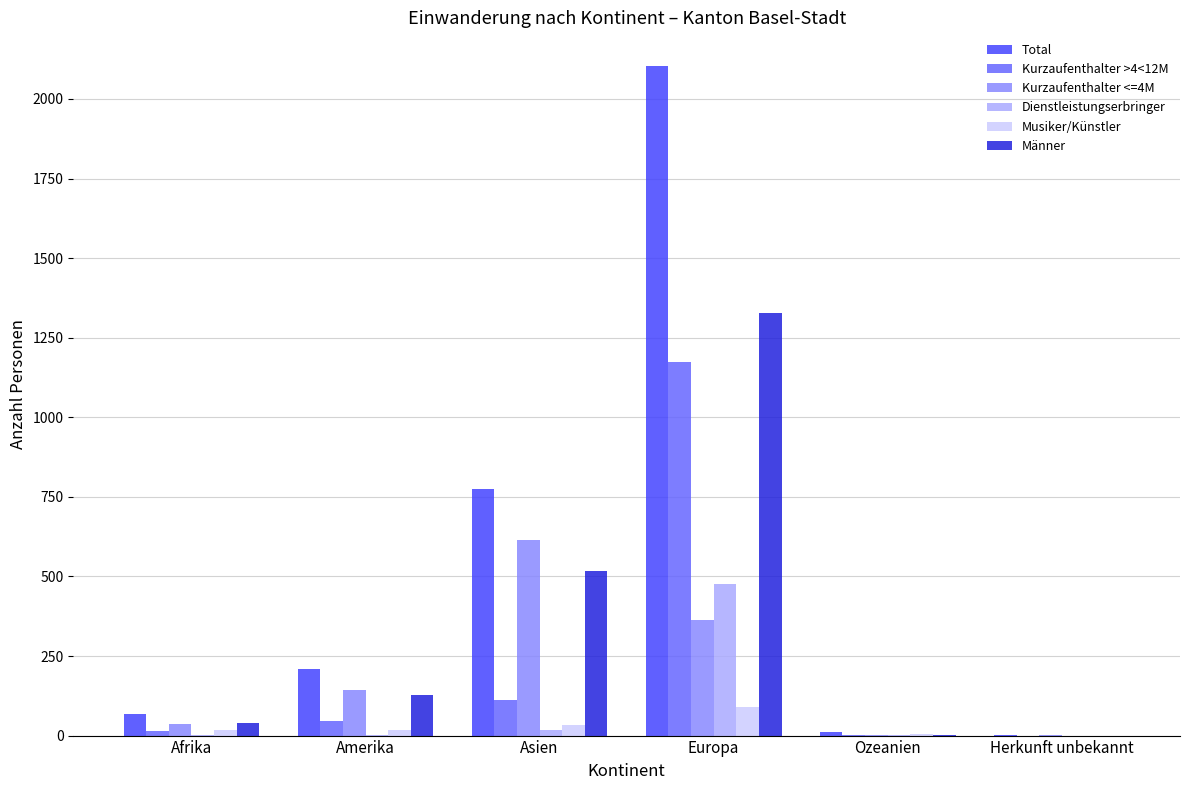

What is the spread (max minus min) of values at Ozeanien?

10